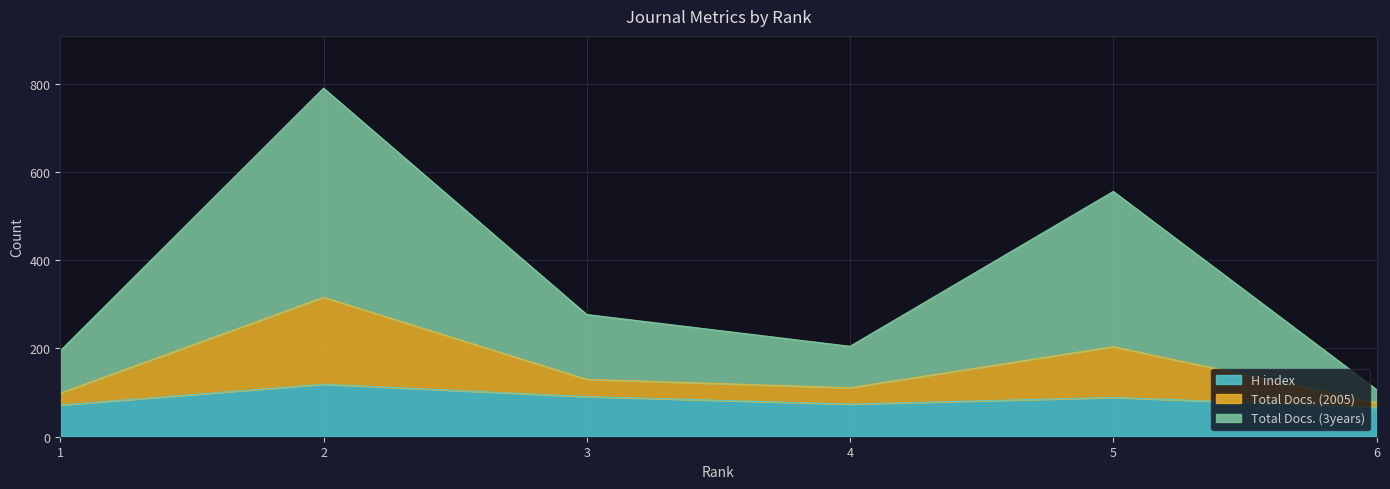

List the series in order of their peak value, lowest first.

H index, Total Docs. (2005), Total Docs. (3years)